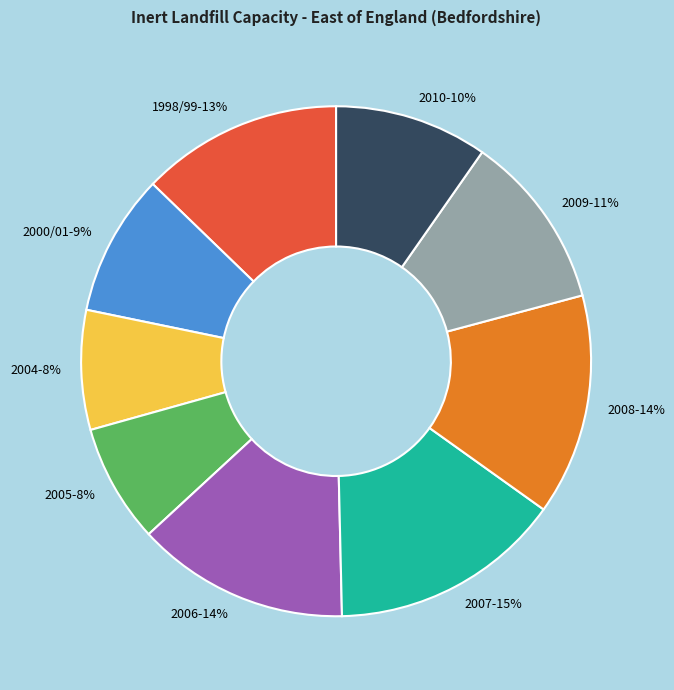

To the nearest percent, what is the average slice percentage?

11%